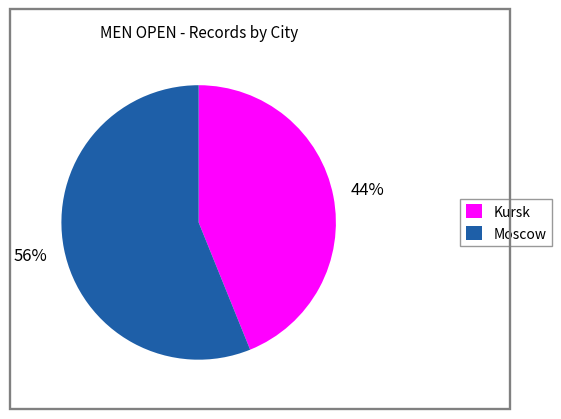

How many slices are in this pie chart?

2